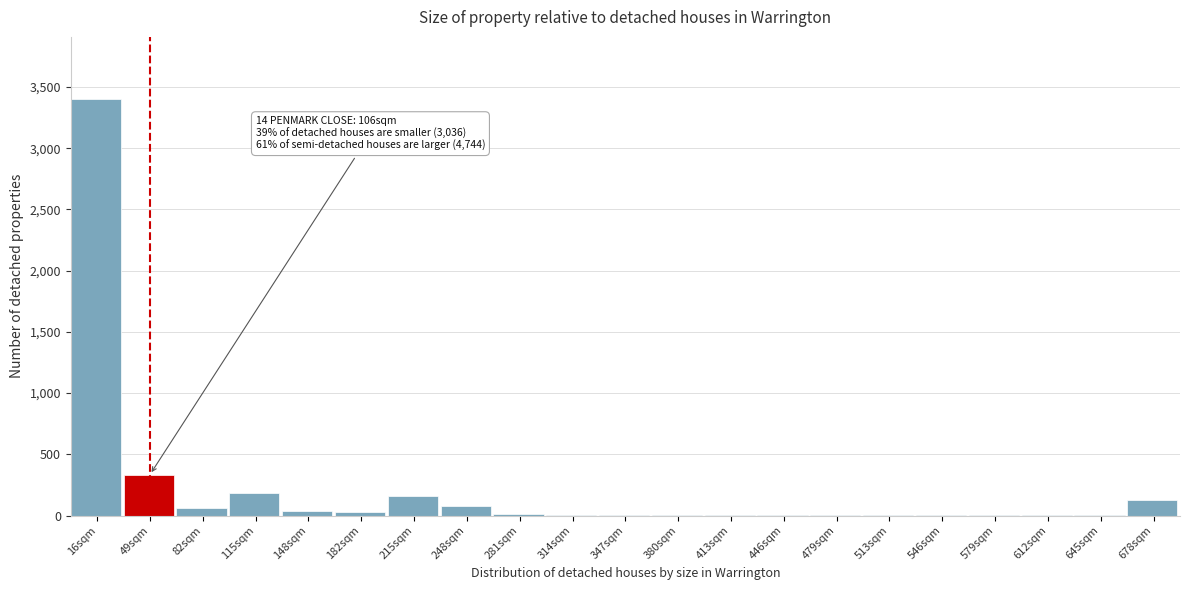

The chart shows a value of 161 at 215sqm. True or false?

True